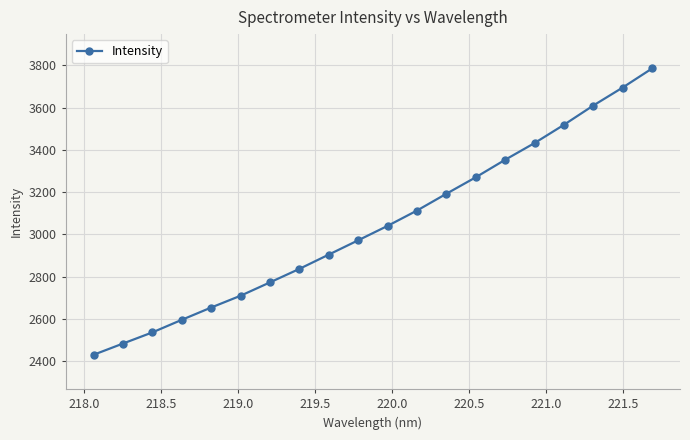

Is this an area chart (filled region under the line)?

No